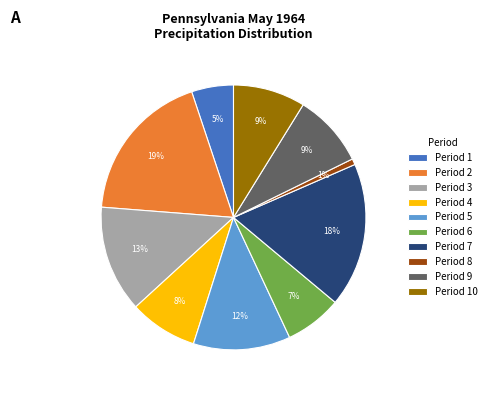

Between Period 3 and Period 1, which is larger?

Period 3